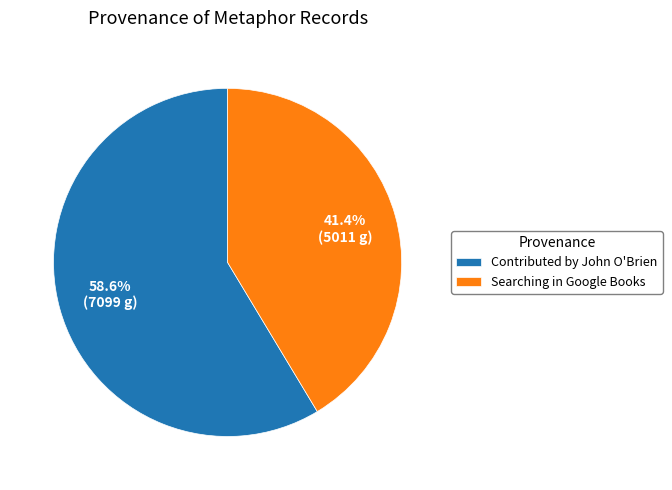

True or false: Contributed by John O'Brien accounts for 59% of the total.

True